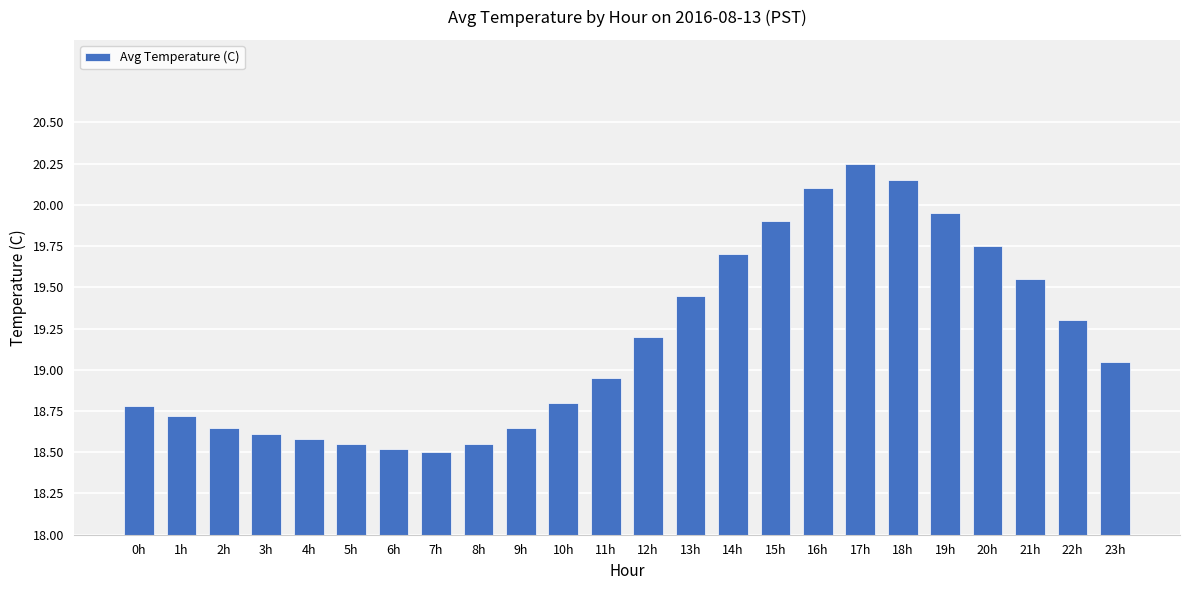

What is the value of the 7th bar from the left?

18.5